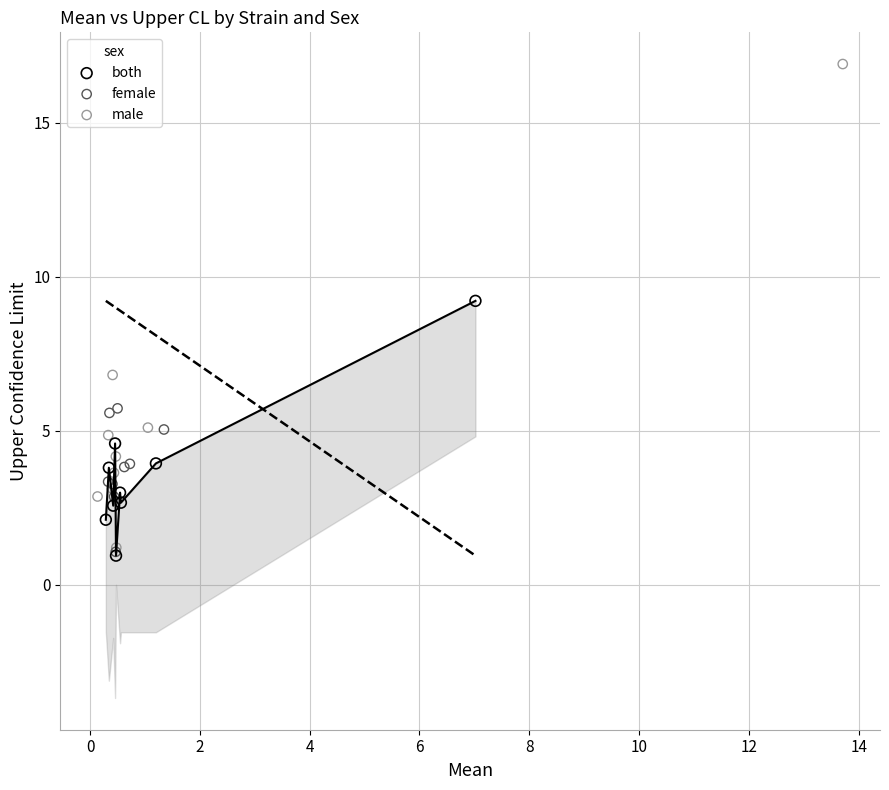

What are all the series names shown in the legend?

both, female, male